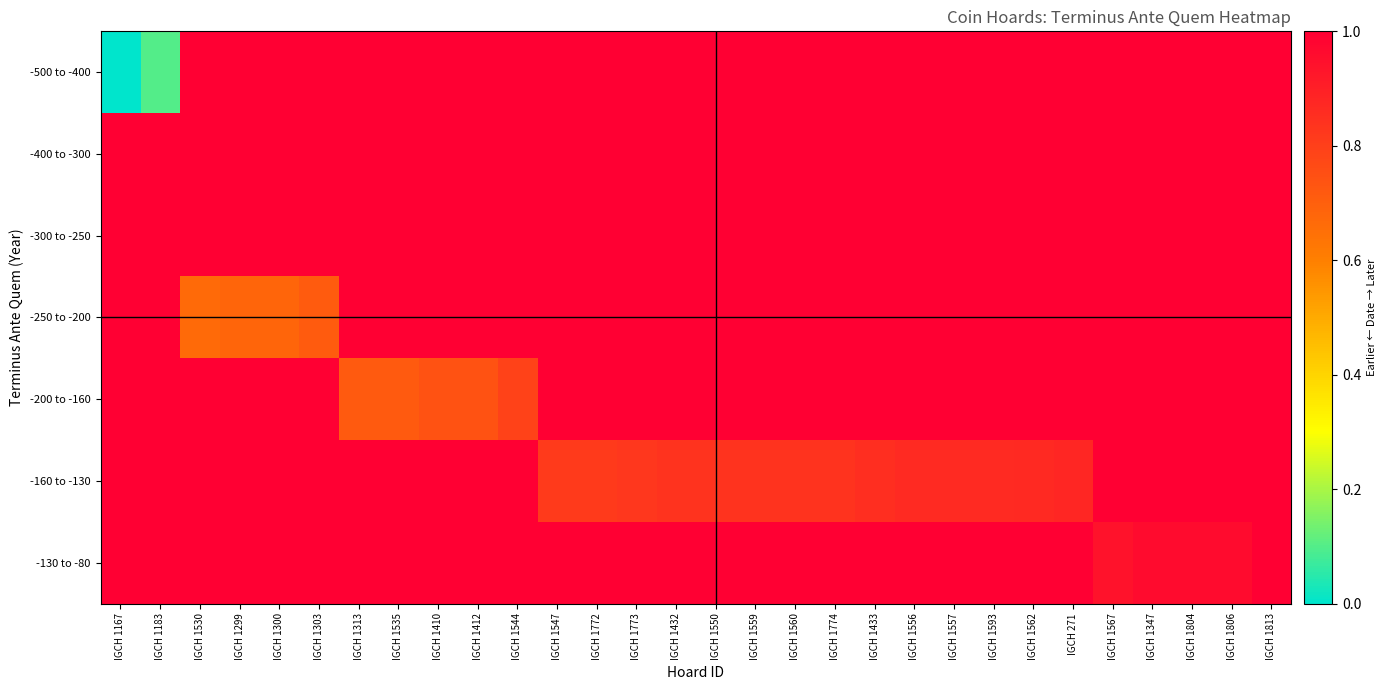

What is the difference between the highest and lowest values at IGCH 1183?

0.9